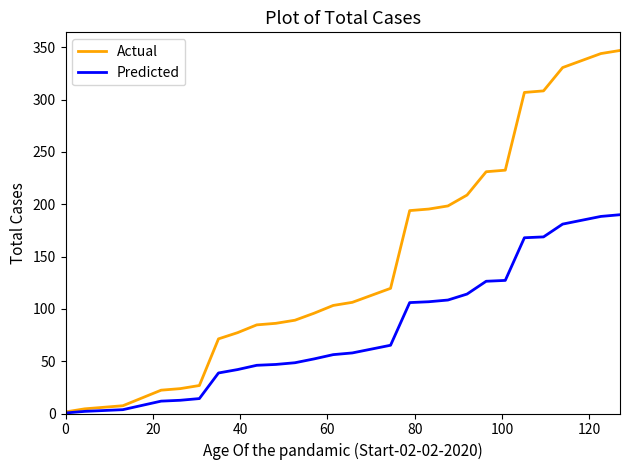

What is the highest value of the Actual series?

347.0